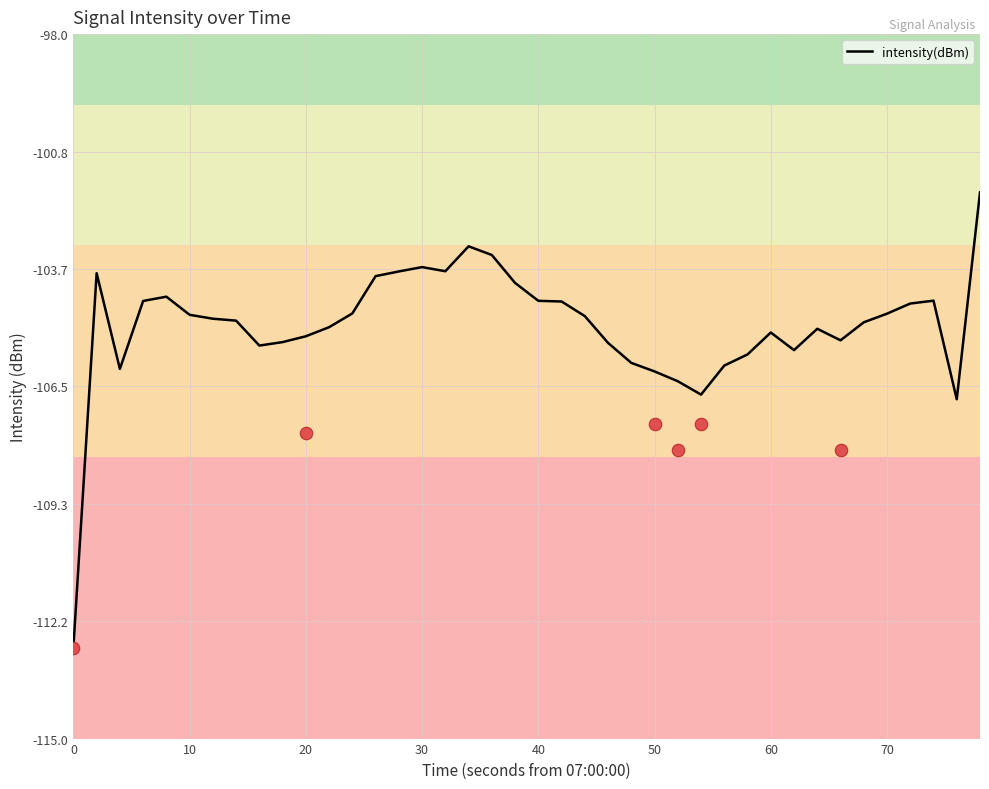

What is the maximum value for intensity(dBm)?

-101.8